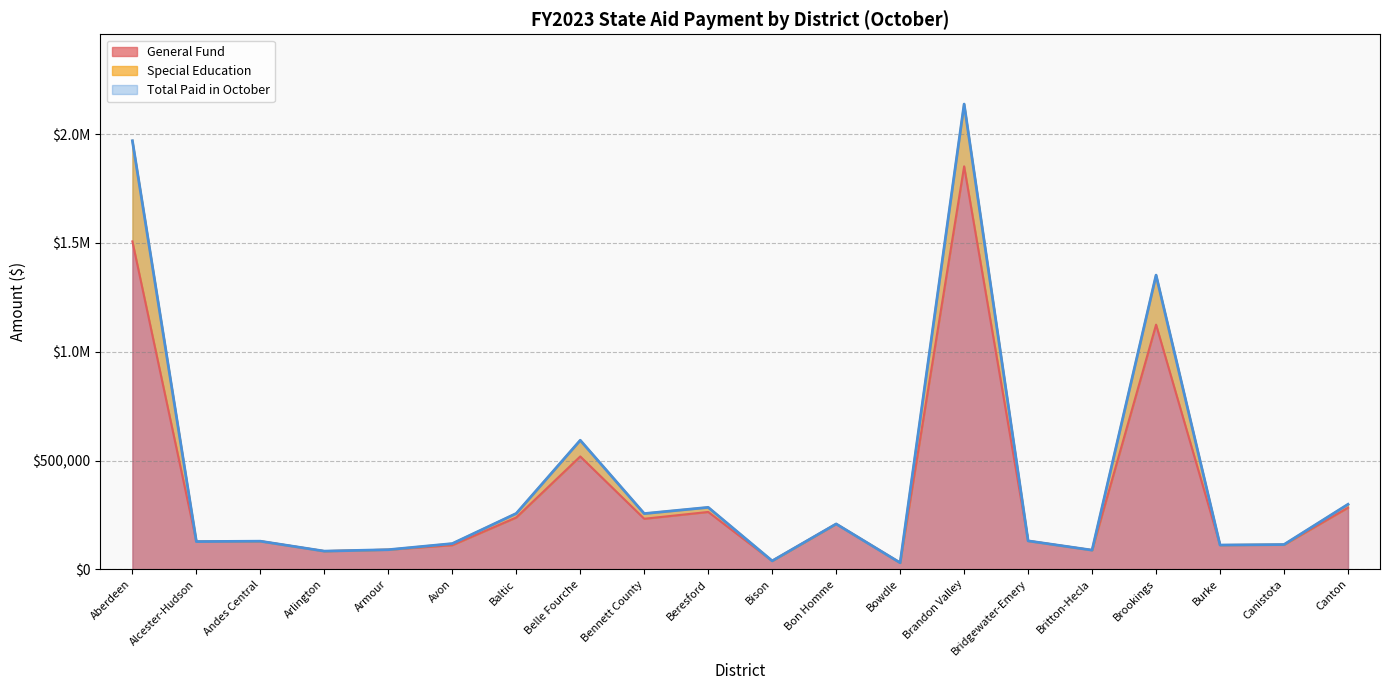

Reading right to left, extract all data points from this chart.

General Fund: 283250	112619	111538	1124463	88128	130683	1852003	30104	208541	38731	263640	232342	518761	238231	111012	90193	83556	129198	127559	1507106
Total Paid in October: 298797	113933	111538	1352122	88128	130683	2138233	30104	208541	38731	284725	256168	593109	256779	118267	90193	83556	129198	127559	1969643